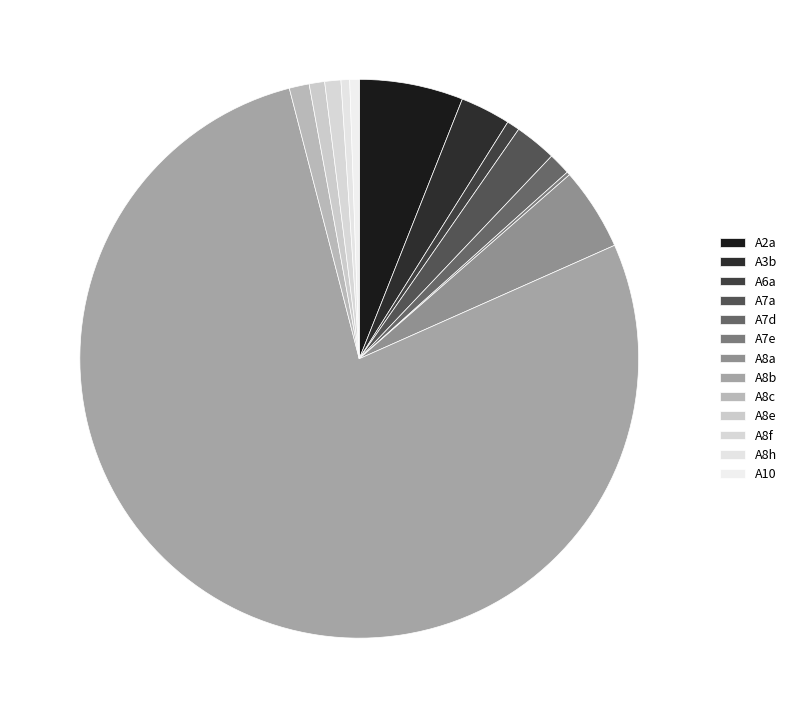

What is the majority slice?

A8b